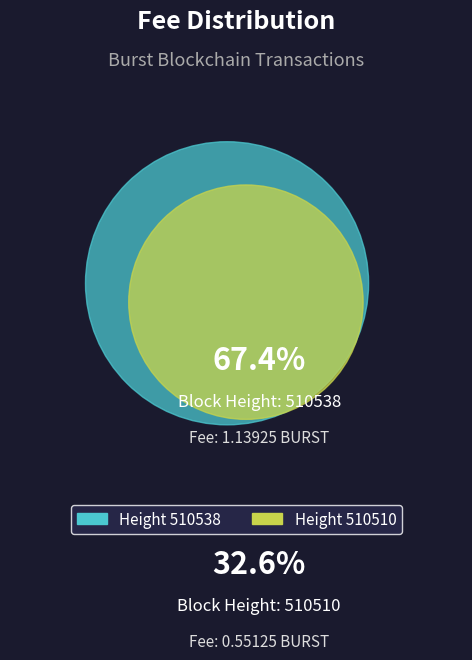

Do 510538 and 510510 together represent more than half of the pie?

Yes